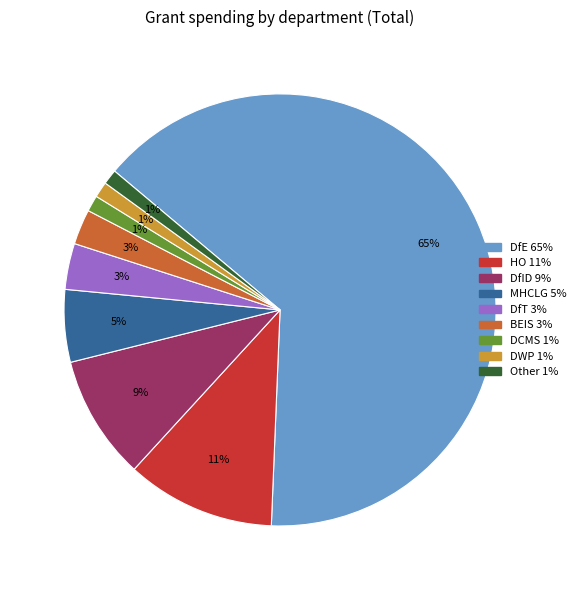

To the nearest percent, what is the average slice percentage?

11%